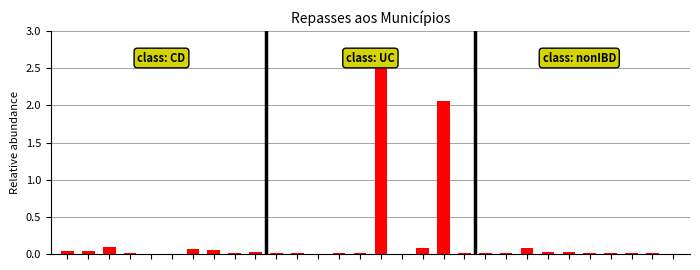

What is the greatest value displayed?

2.5